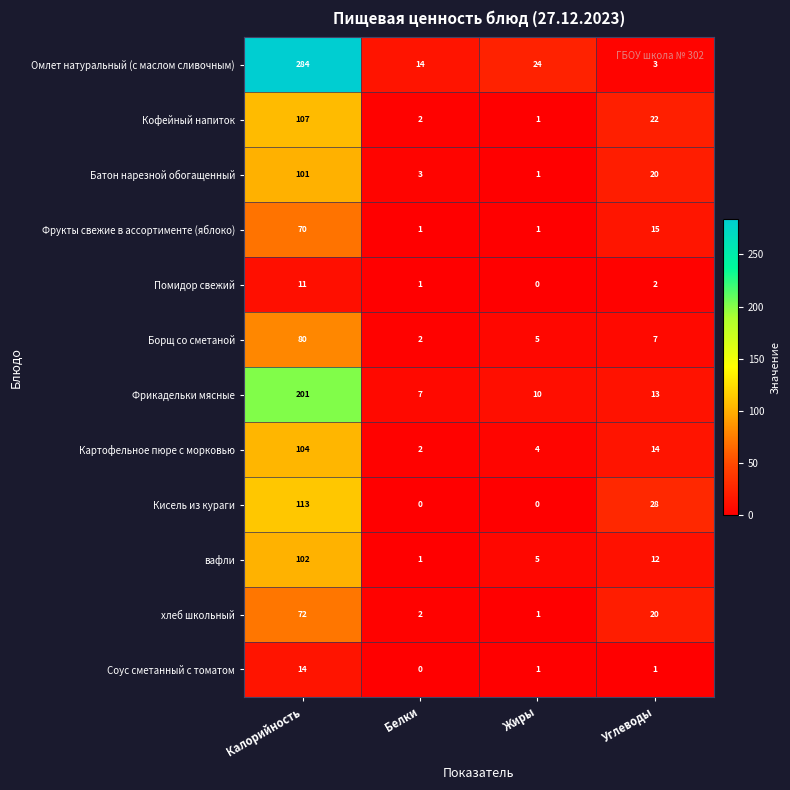

What is the difference between the Фрикадельки мясные values at Углеводы and Белки?

6